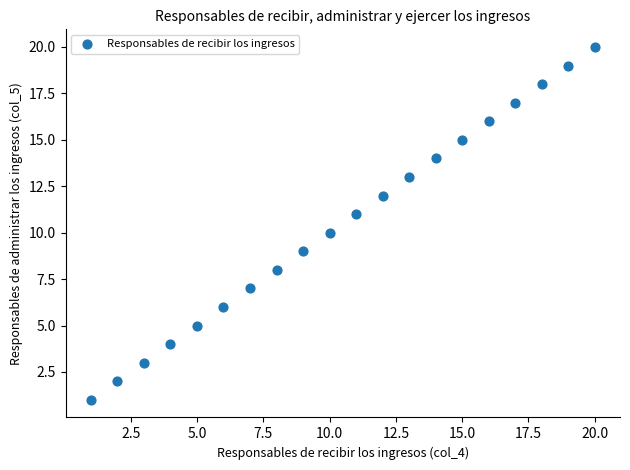

What is the range of X values (max minus min)?

19